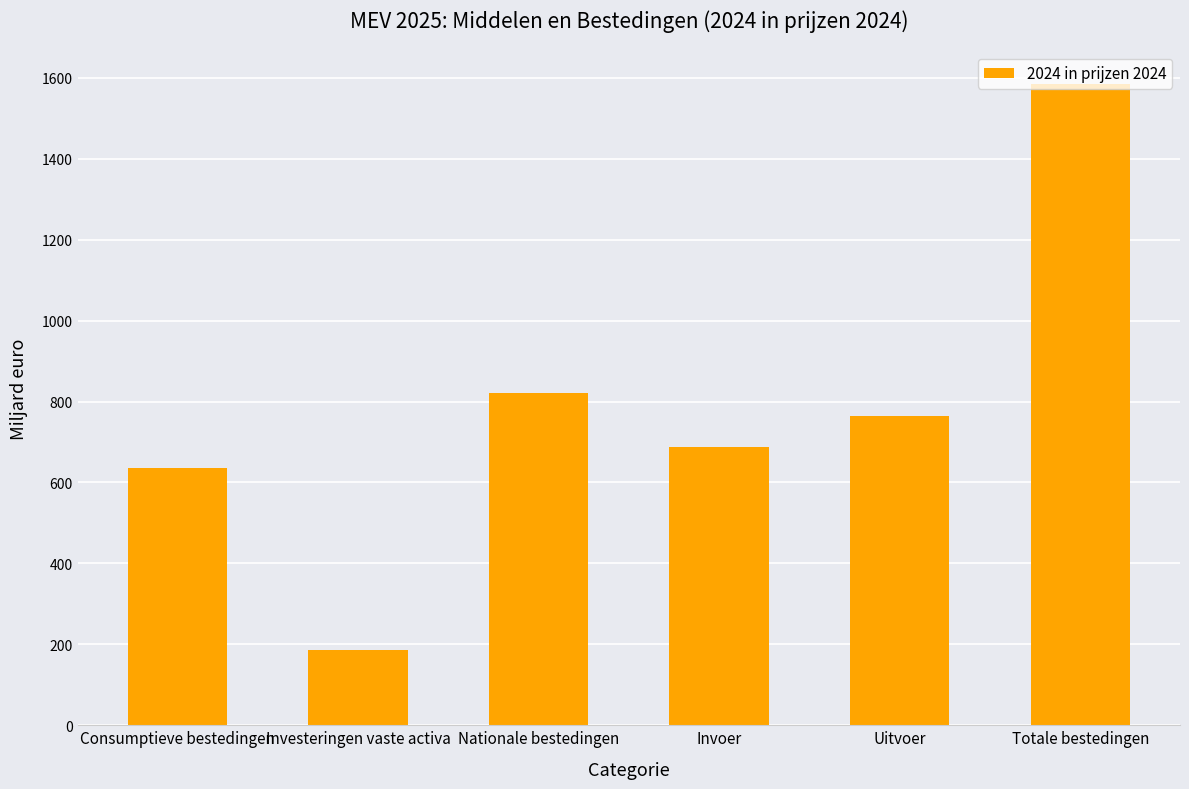

Between Totale bestedingen and Uitvoer, which is larger?

Totale bestedingen